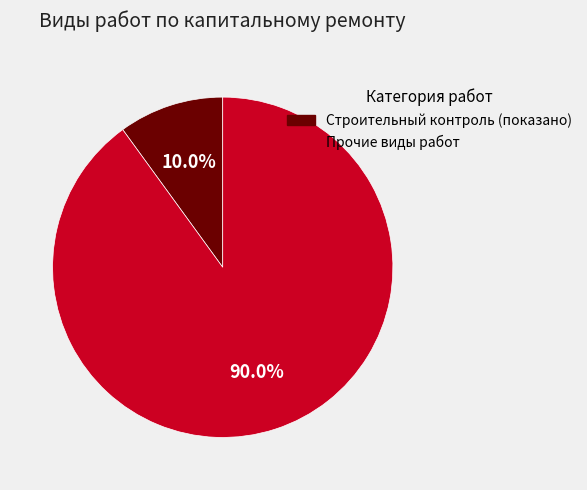

Is there a majority slice in this chart?

Yes